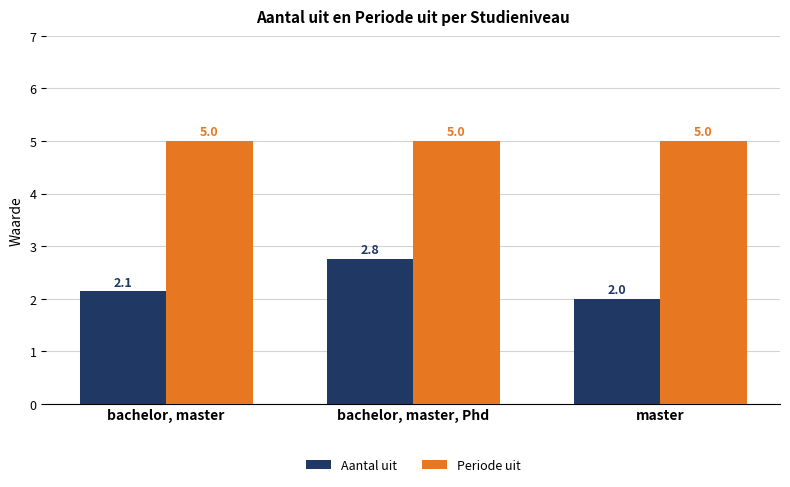

What are all the series names shown in the legend?

Aantal uit, Periode uit